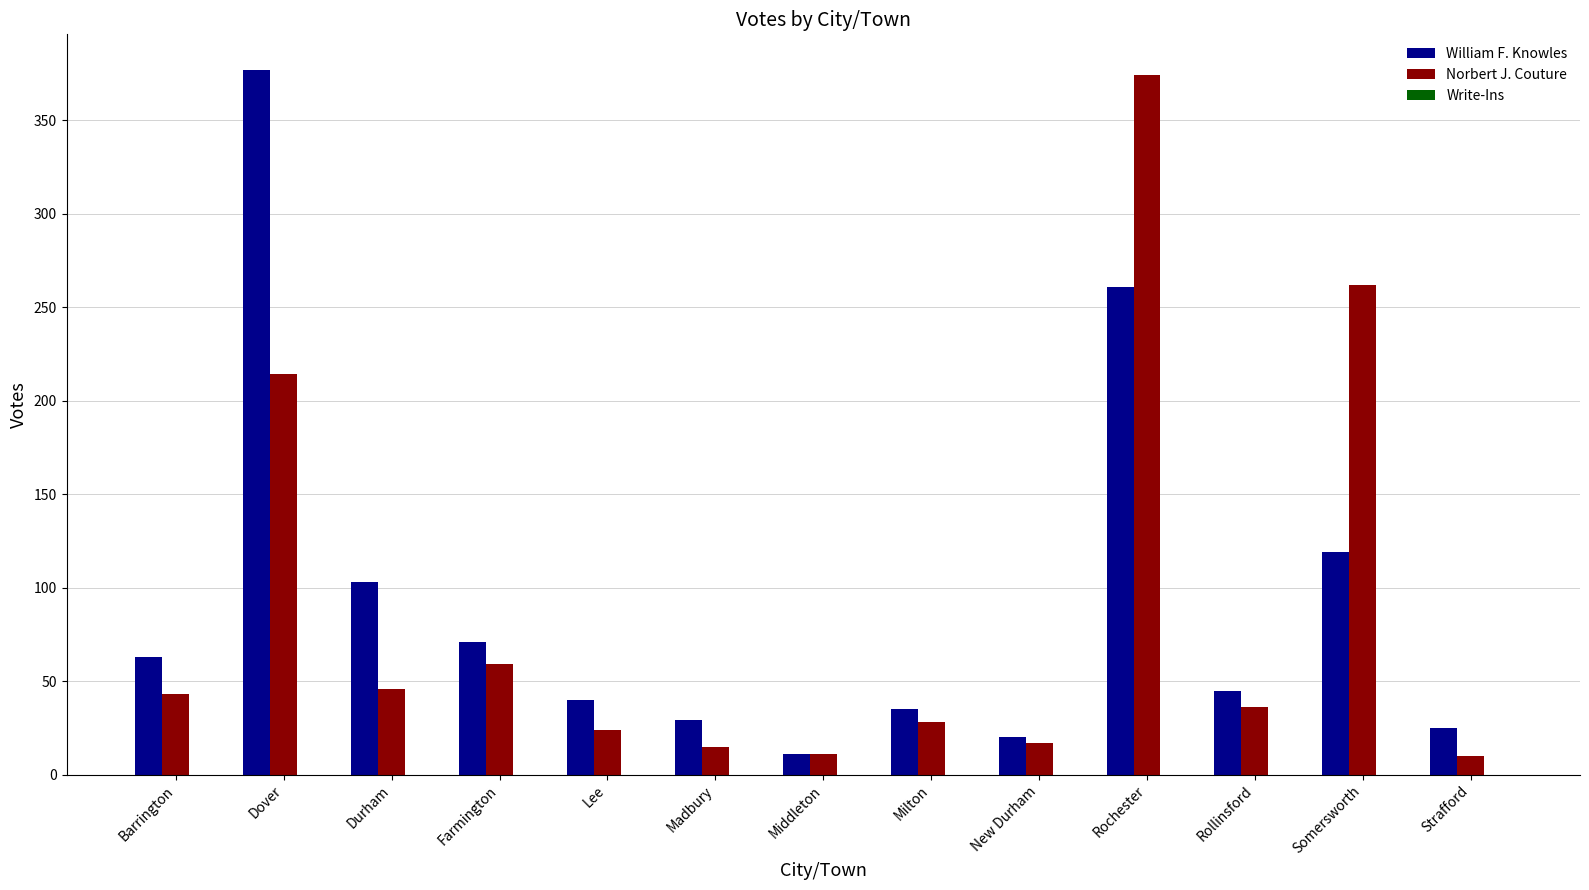

At which category is the sum across all series the highest?

Rochester